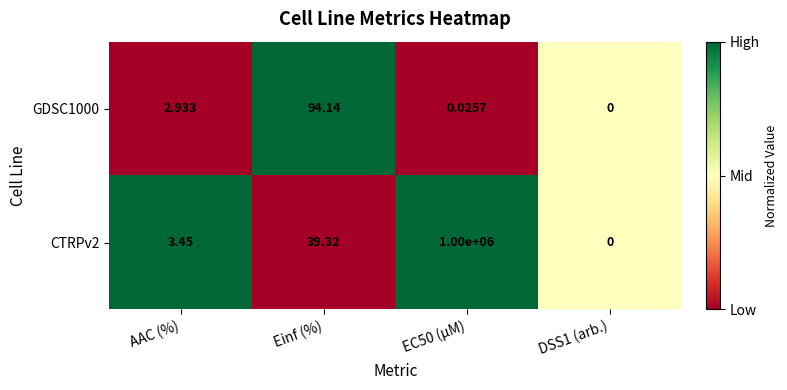

Is the value of GDSC1000 at AAC (%) greater than the value of CTRPv2 at EC50 (µM)?

No